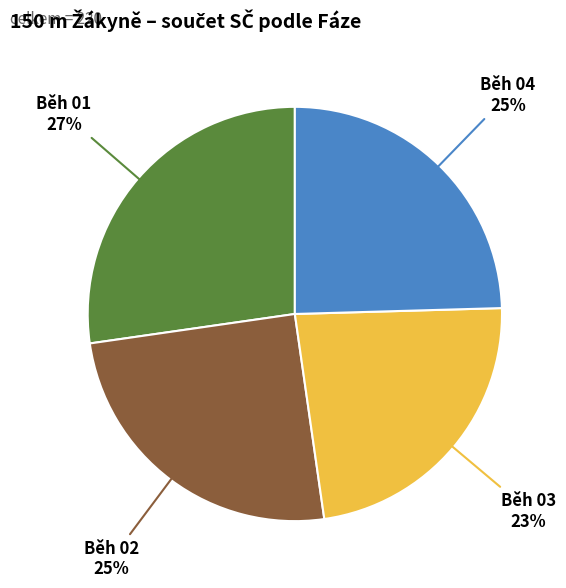

Approximately how many times larger is the value at Běh 04 compared to Běh 02?

1.0